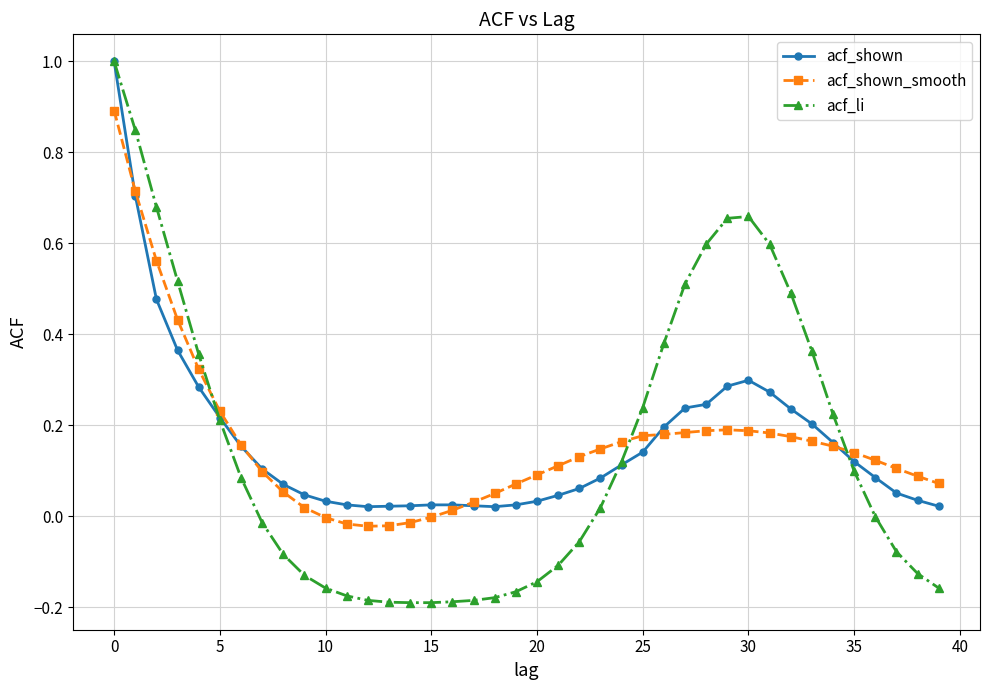

Which series has the widest spread of values?

acf_li